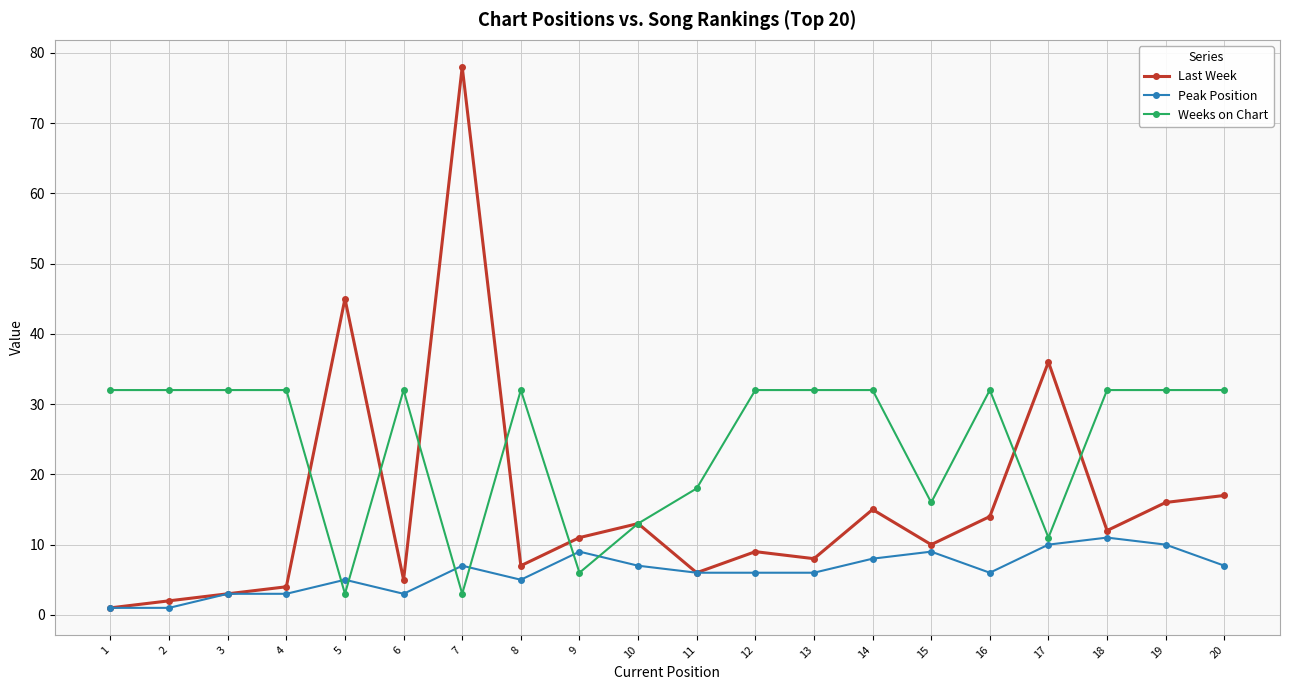

What is the lowest value of the Weeks on Chart series?

3